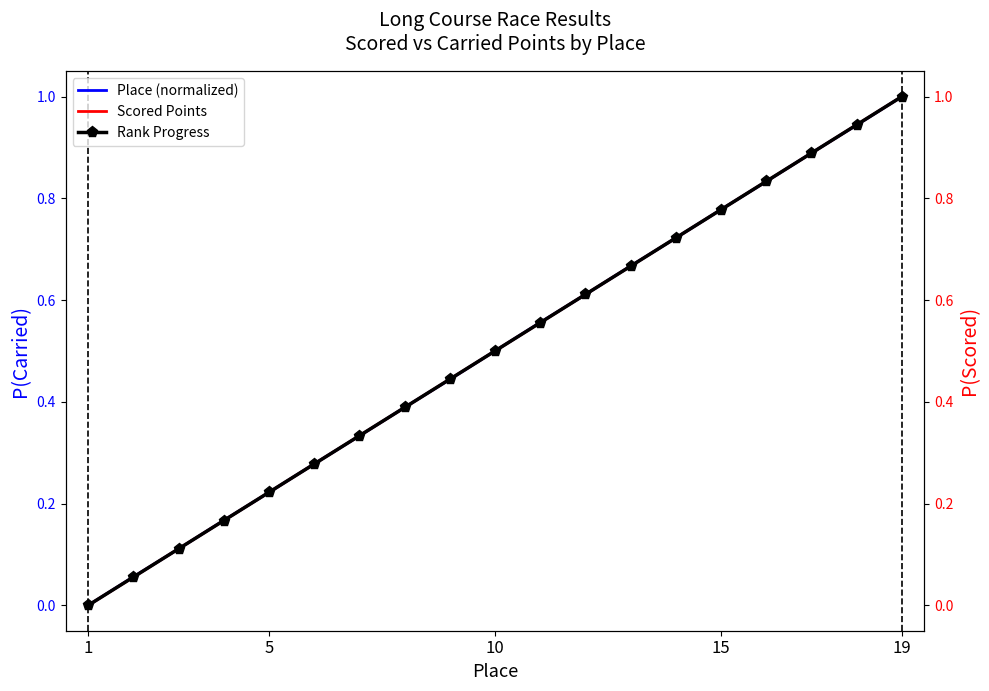

What is the label of the 19th point from the right?

1